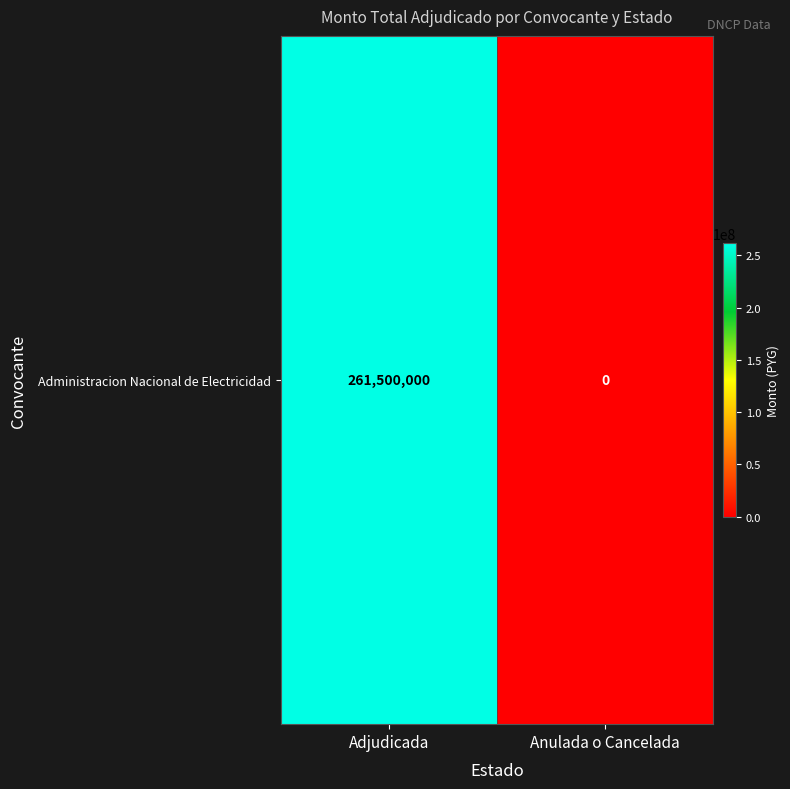

The chart shows a value of 261500000 at Adjudicada. True or false?

True